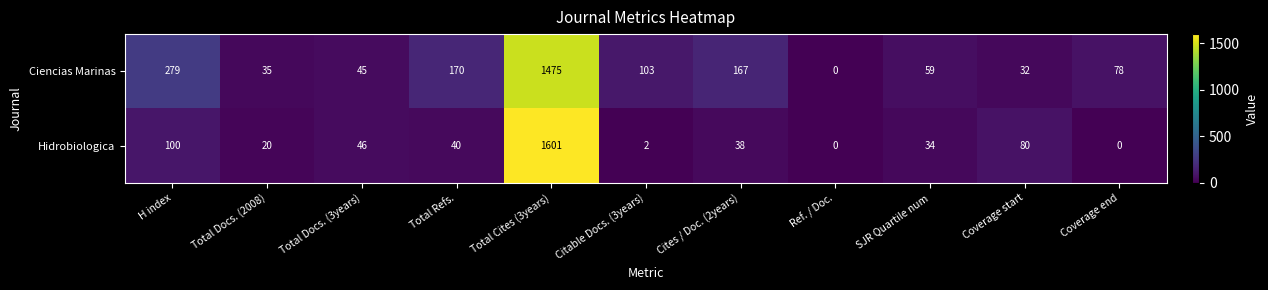

Reading right to left, list all the values displayed in this chart.

Ciencias Marinas: Coverage end=78	Coverage start=32	SJR Quartile num=59	Ref. / Doc.=0	Cites / Doc. (2years)=167	Citable Docs. (3years)=103	Total Cites (3years)=1475	Total Refs.=170	Total Docs. (3years)=45	Total Docs. (2008)=35	H index=279
Hidrobiologica: Coverage end=0	Coverage start=80	SJR Quartile num=34	Ref. / Doc.=0	Cites / Doc. (2years)=38	Citable Docs. (3years)=2	Total Cites (3years)=1601	Total Refs.=40	Total Docs. (3years)=46	Total Docs. (2008)=20	H index=100